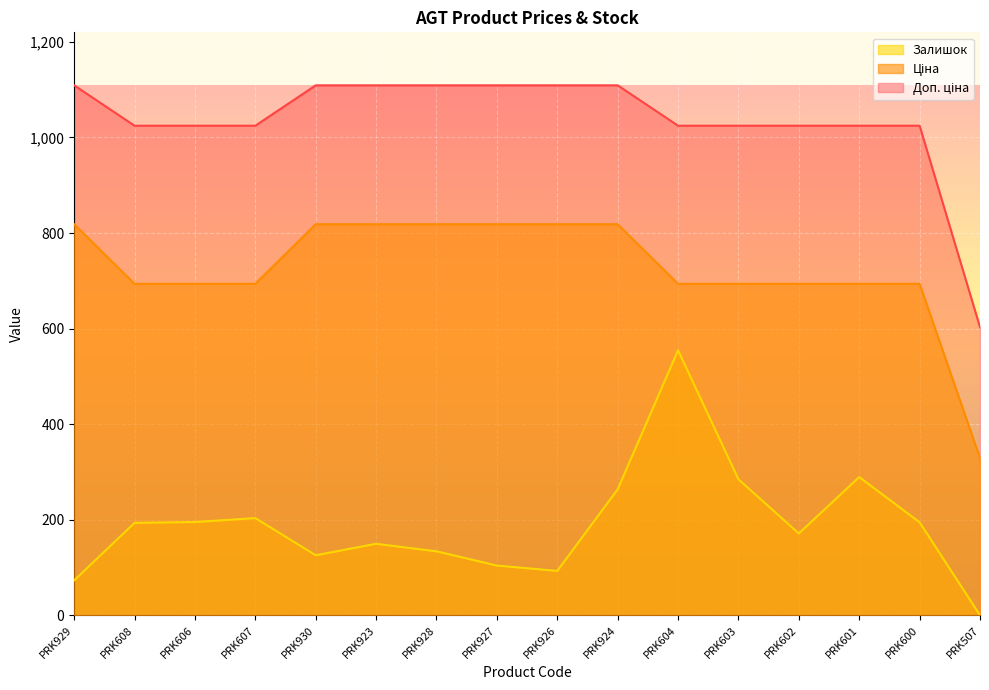

At which label does Залишок first exceed 193?

PRK608